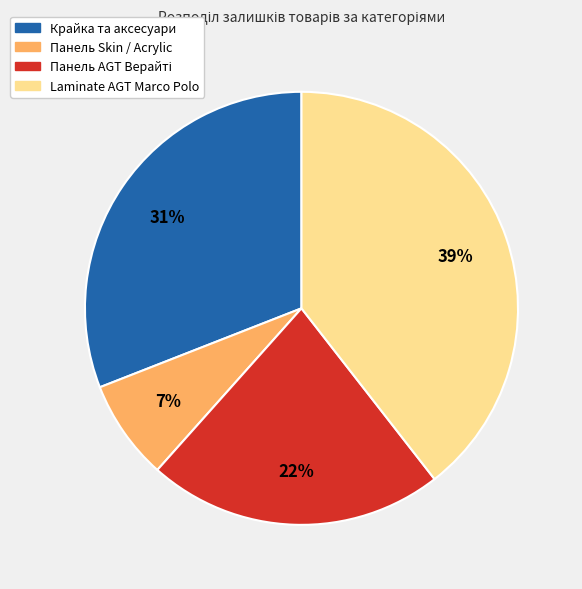

To the nearest percent, what is the difference between the largest and smallest slice percentages?

32%